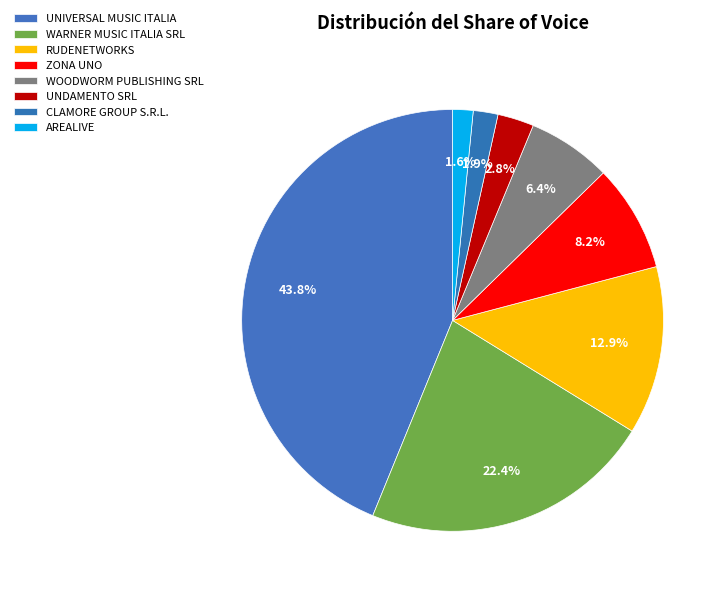

Count the number of slices in the pie.

8